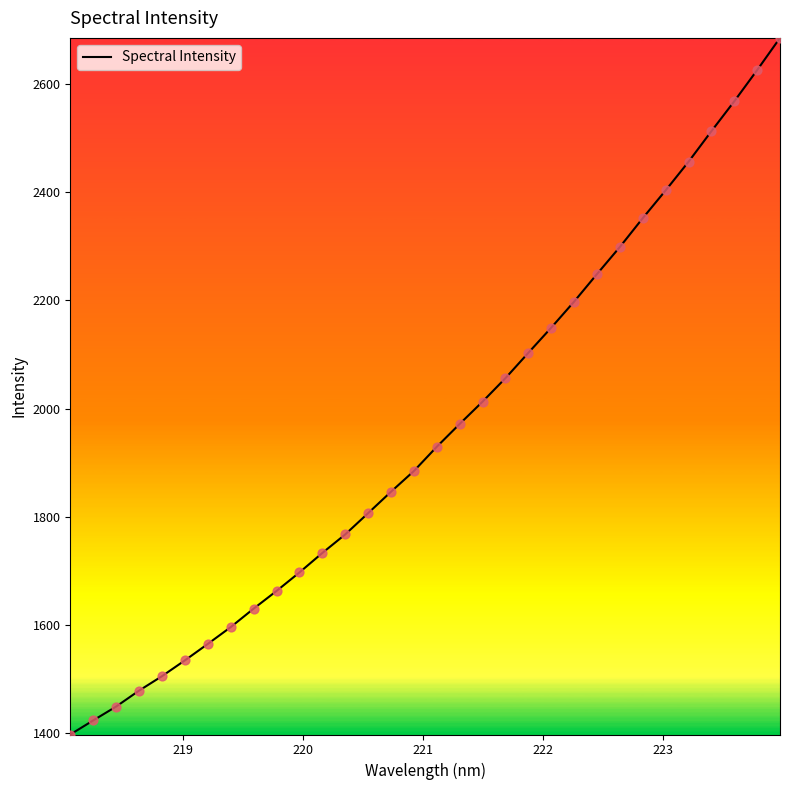

What is the minimum value shown in the chart?

1397.0